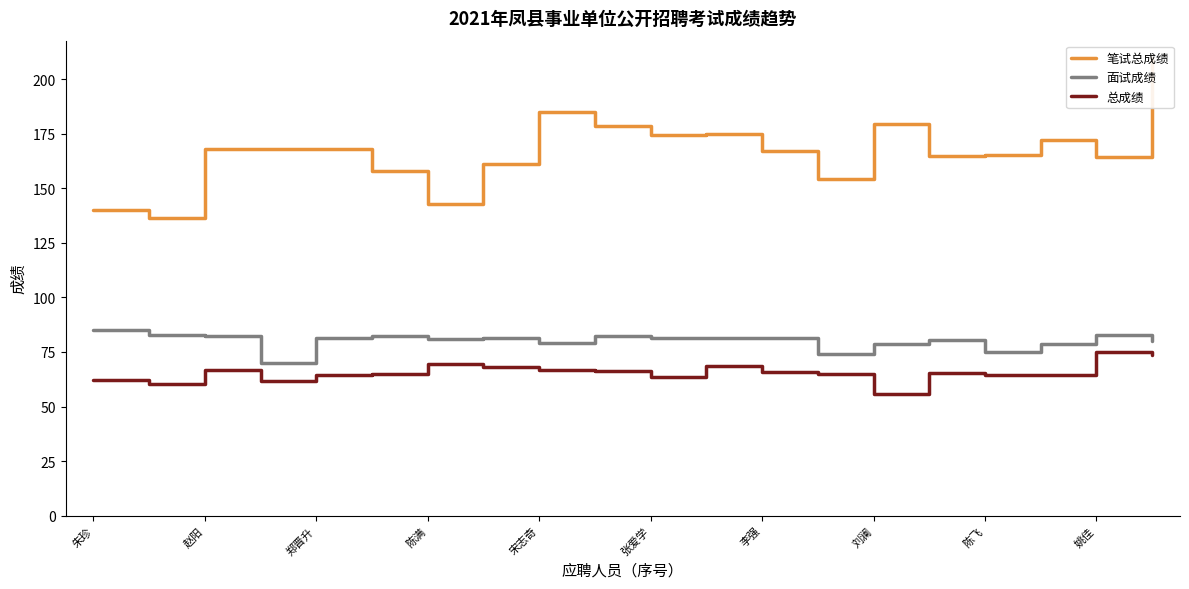

How many lines are shown in the chart?

3